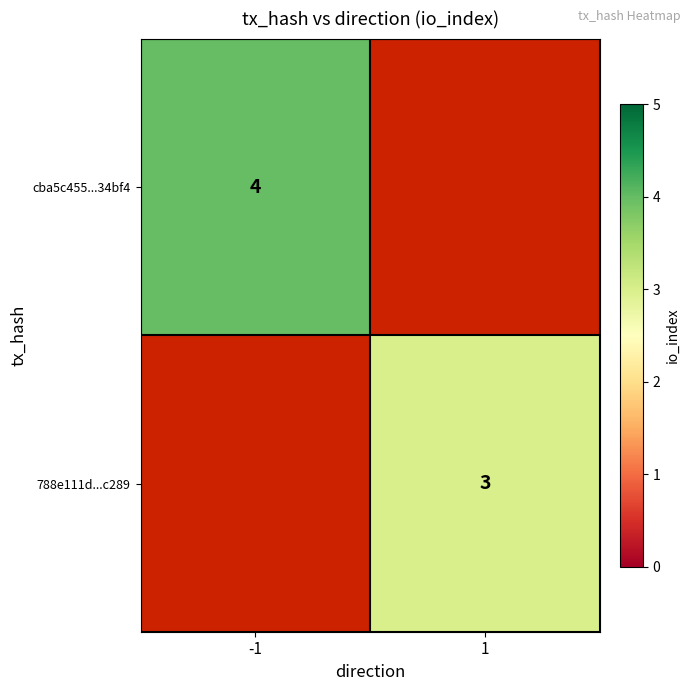

What is the maximum value shown in the chart?

4.0